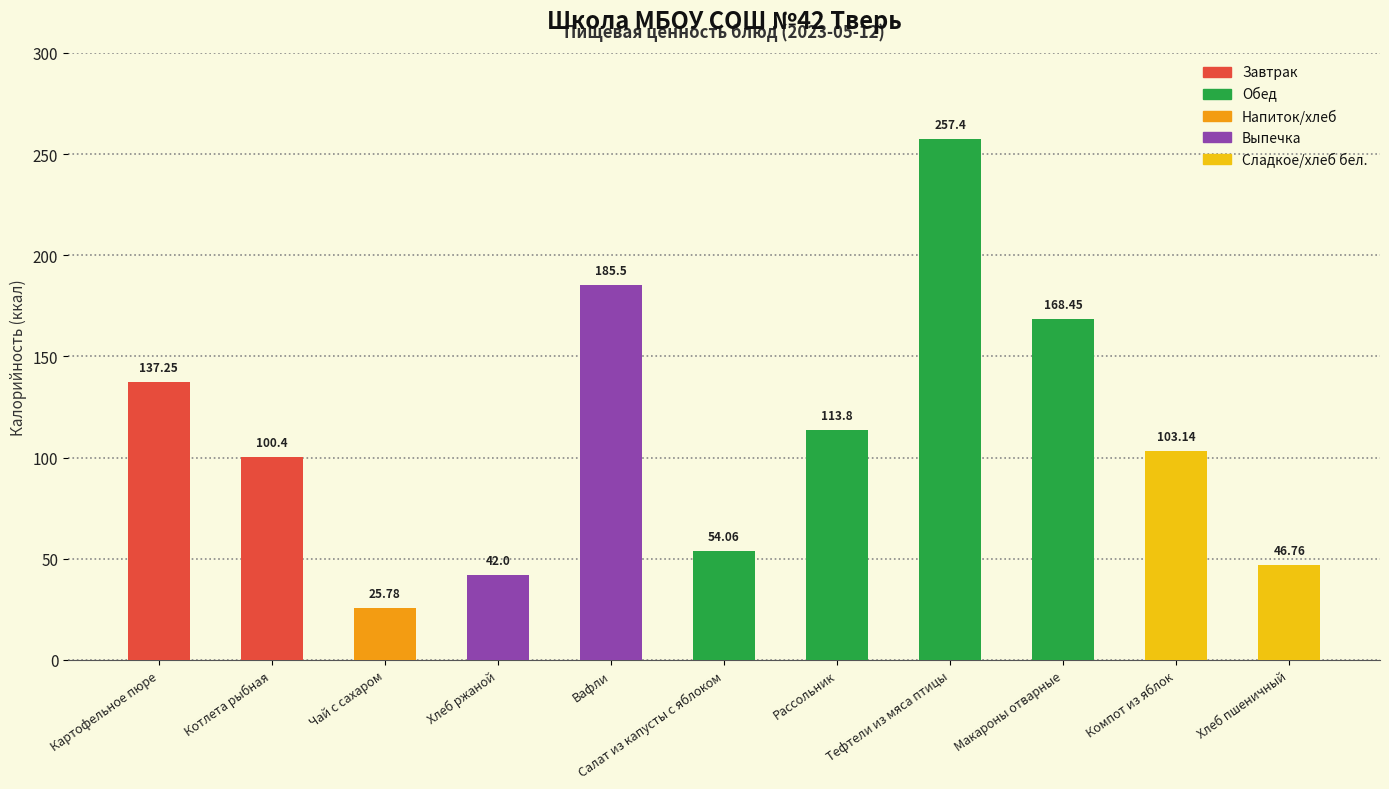

At which category does the chart reach its peak across all series?

Тефтели из мяса птицы